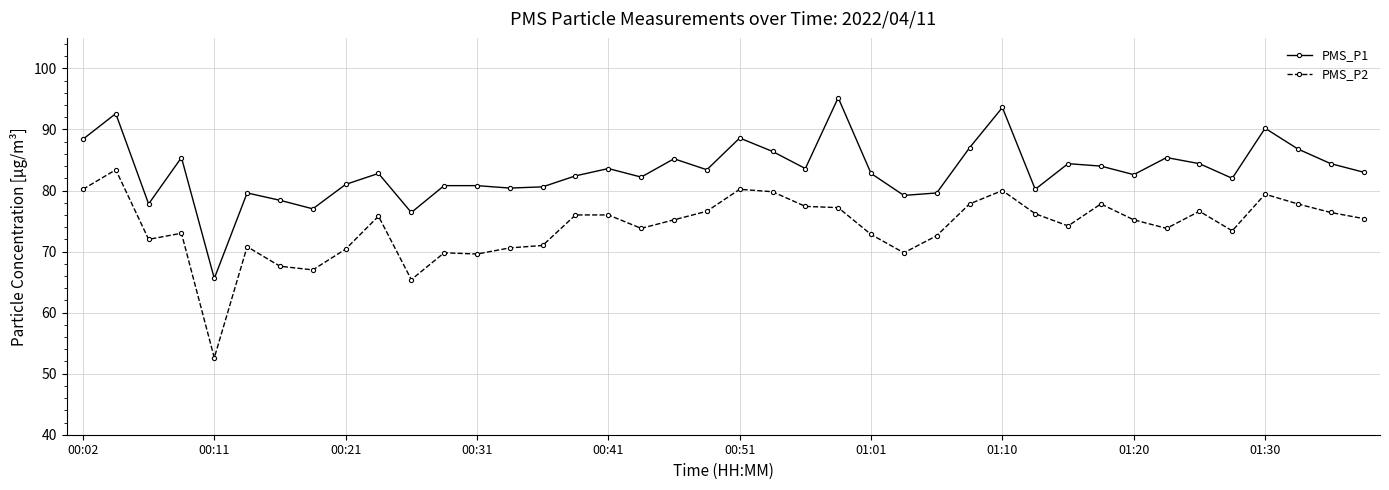

True or false: PMS_P2 and PMS_P1 intersect in this chart.

False